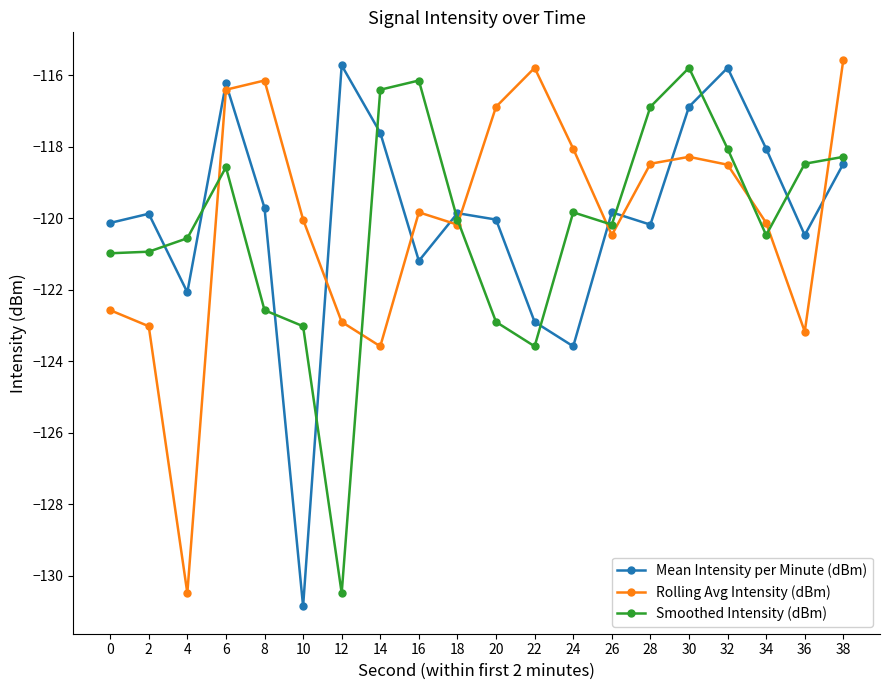

What is the difference between the highest and lowest values at 32?

2.7